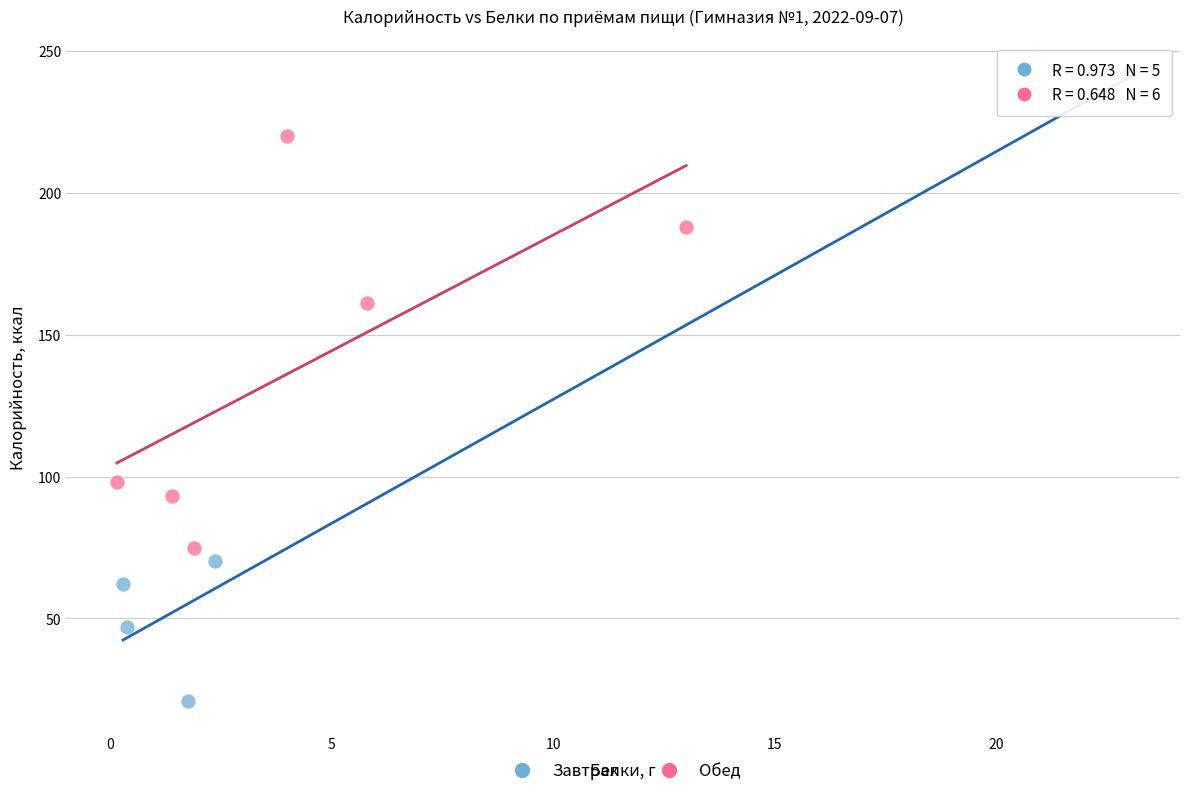

Which series has the largest Y range (max minus min)?

Завтрак